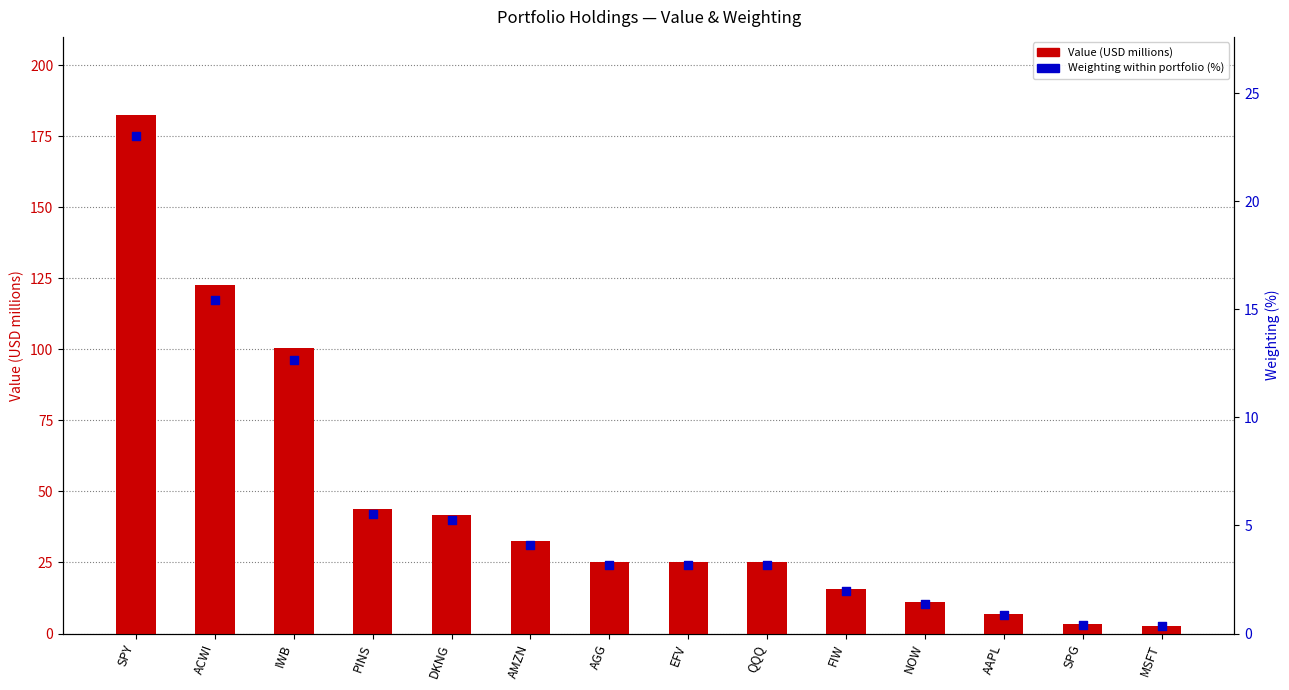

What are all the series names shown in the legend?

Value (USD millions), Weighting (%)